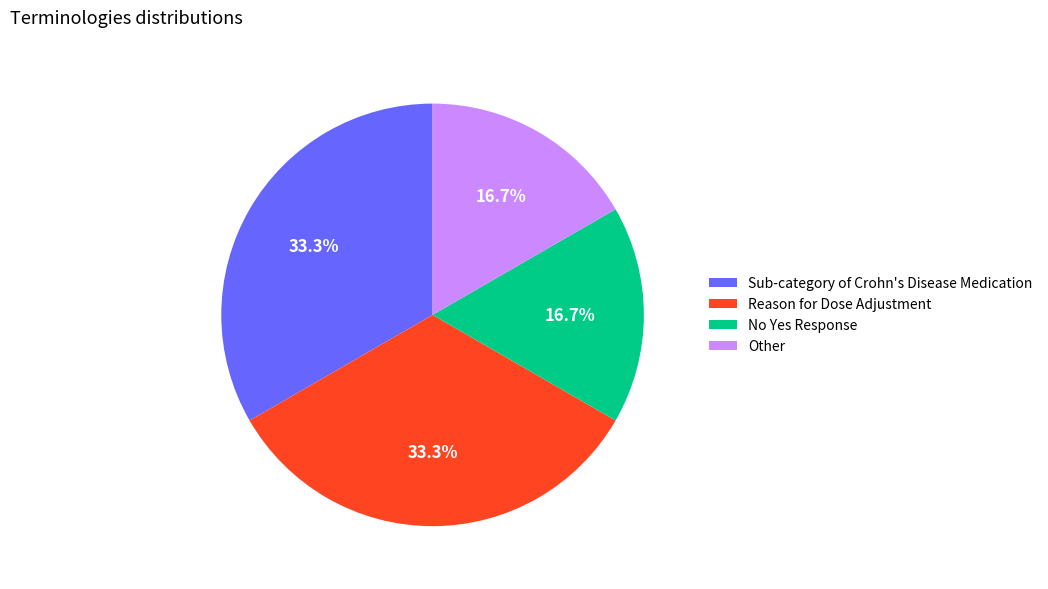

What is the total percentage of No Yes Response and Reason for Dose Adjustment?

50.0%